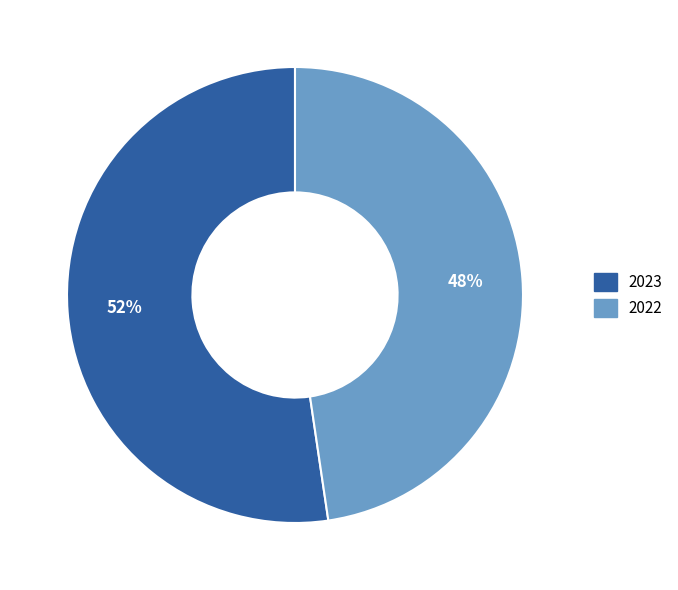

Is the sum of 2022 and 2023 greater than half?

Yes